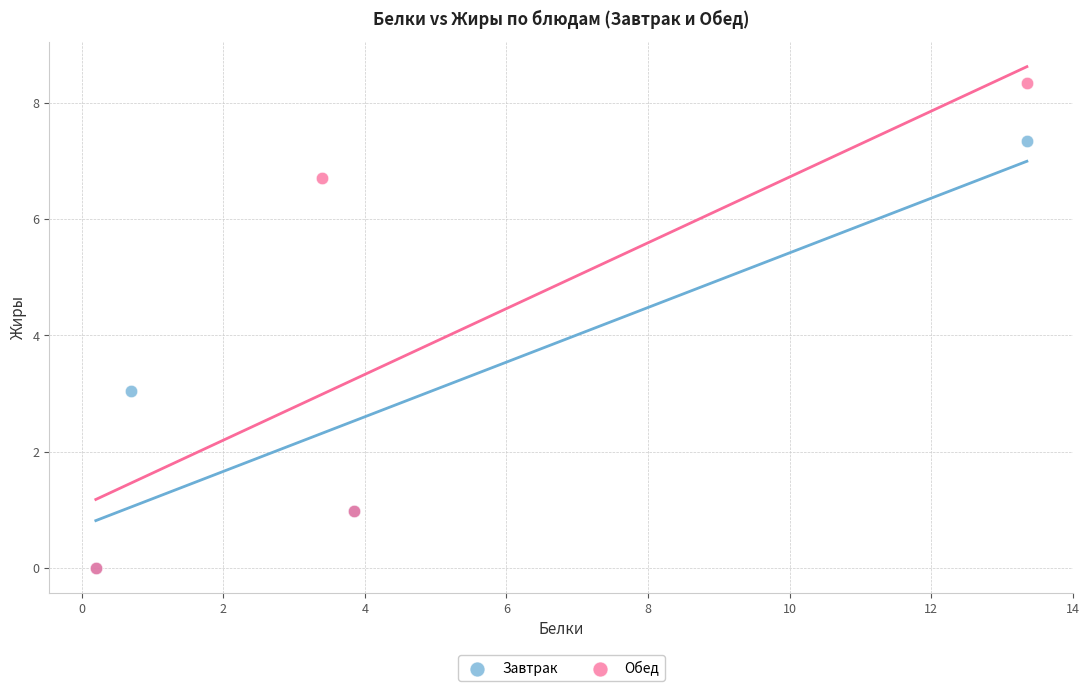

Which series has the widest spread of Y values?

Обед